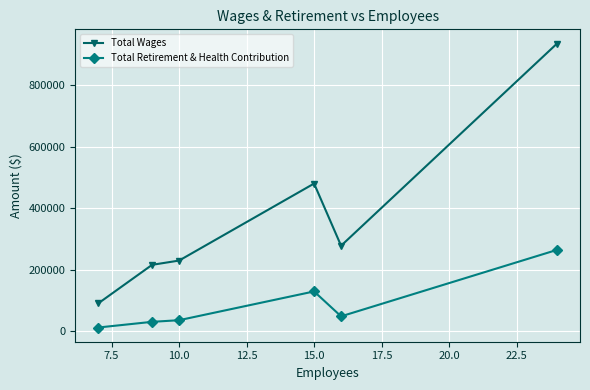

How many lines are shown in the chart?

2